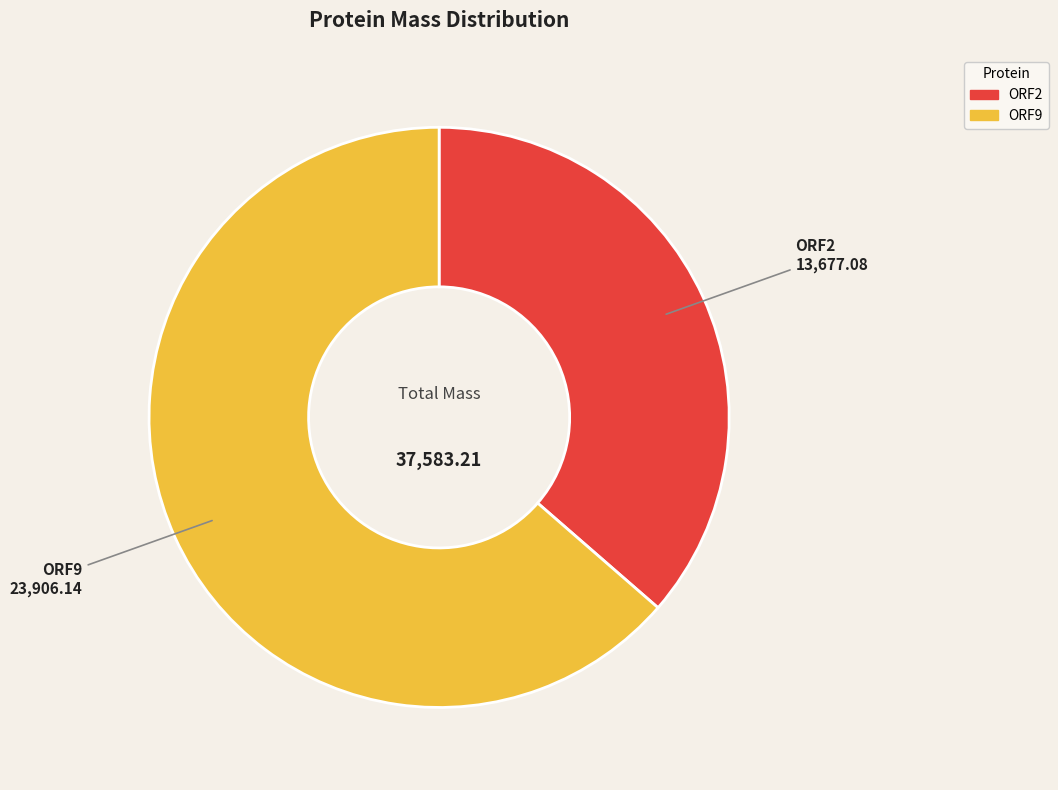

Do ORF9 and ORF2 together represent more than half of the pie?

Yes